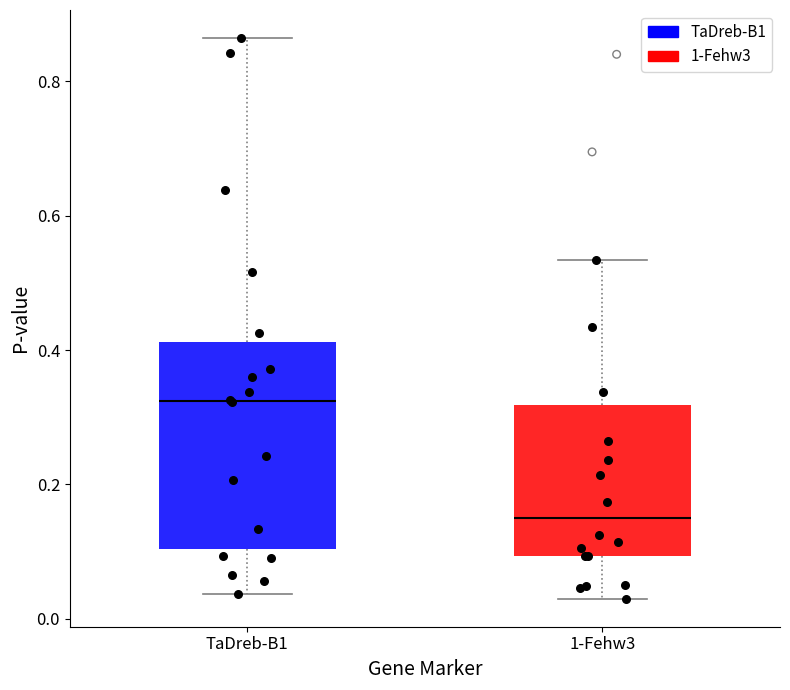

Reading left to right, read every box against the y-axis: the position of its median line, the range the box covers, and the ends of its whiskers. The values are not printed on the chart, so give them approximately, as read against the axis.

TaDreb-B1: median 0.32, box 0.10 to 0.42, whiskers 0.04 to 0.86
1-Fehw3: median 0.14, box 0.10 to 0.32, whiskers 0.02 to 0.54